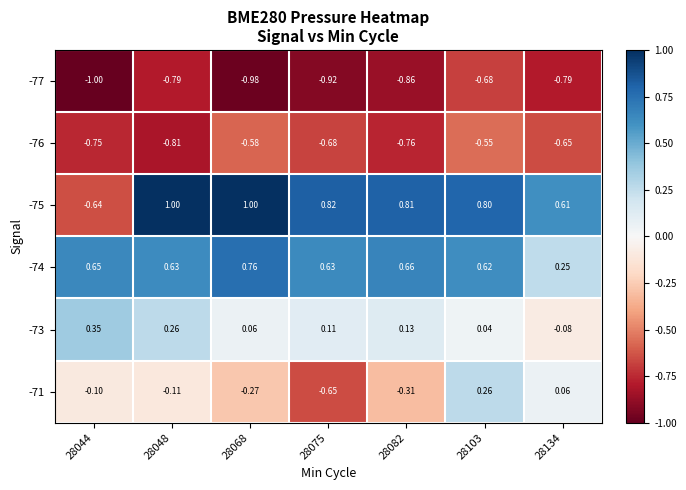

Is the value of -73 at 28075 greater than the value of -76 at 28044?

Yes